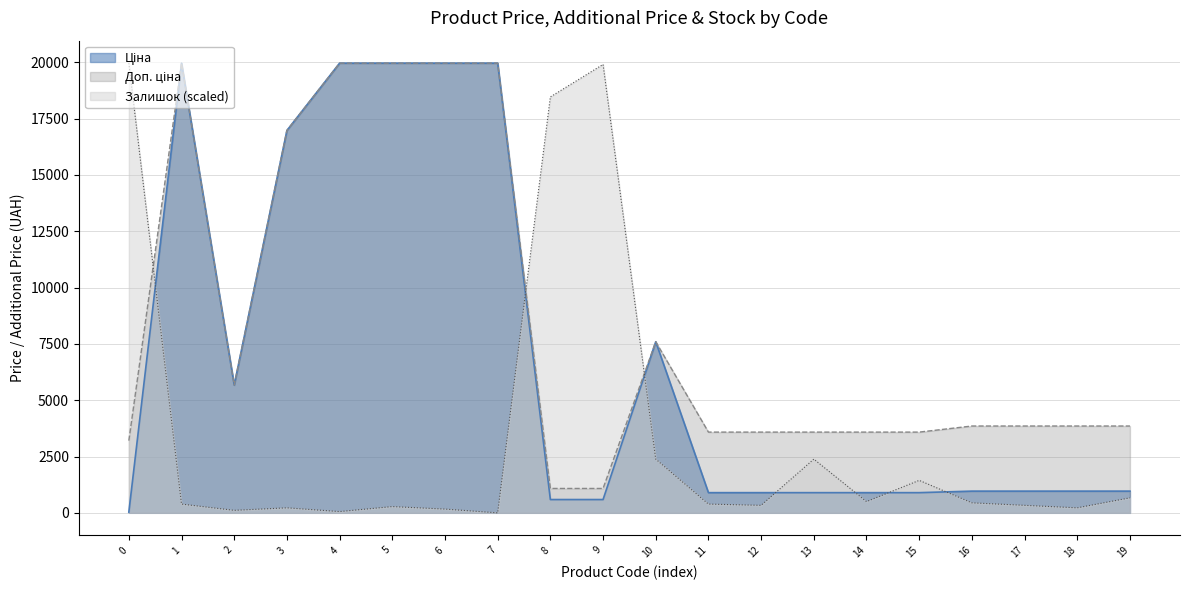

True or false: Доп. ціна and Ціна cross at least once.

False